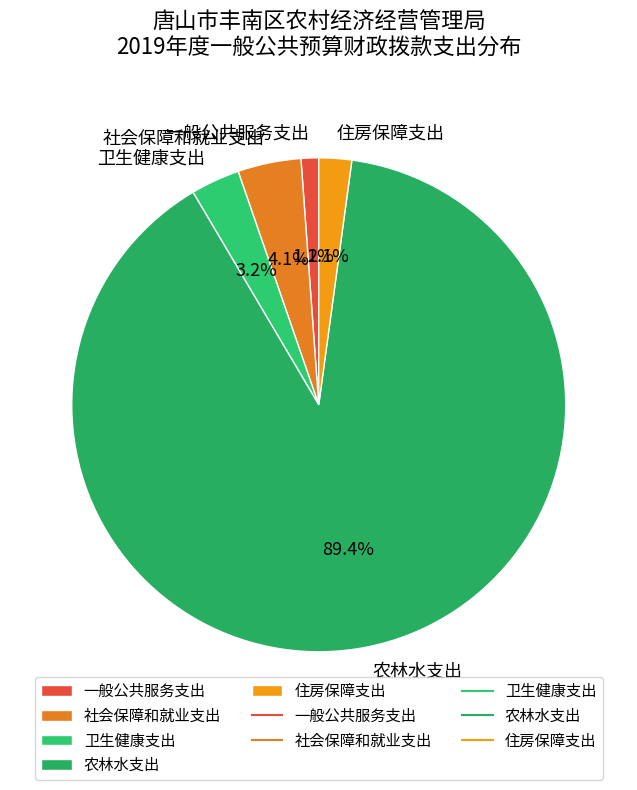

Is it true that 农林水支出 is 89% of the pie?

True